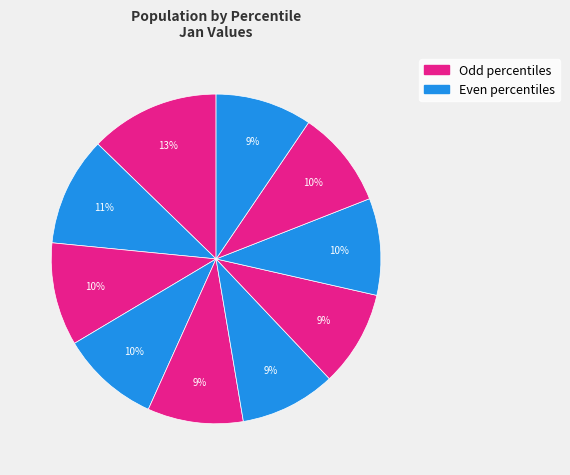

Count the number of slices in the pie.

10